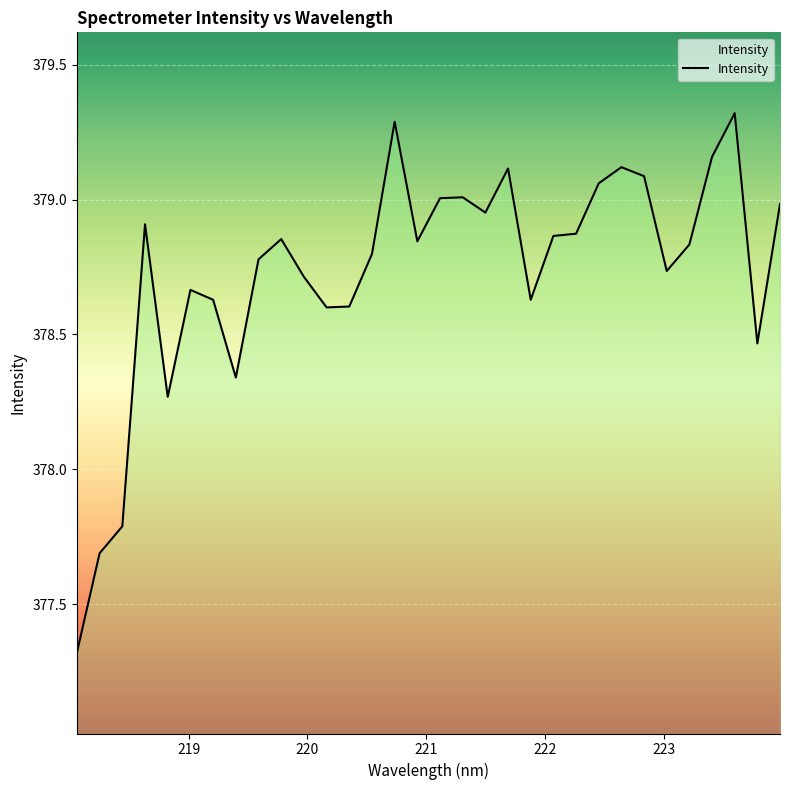

What is the smallest value displayed?

377.3